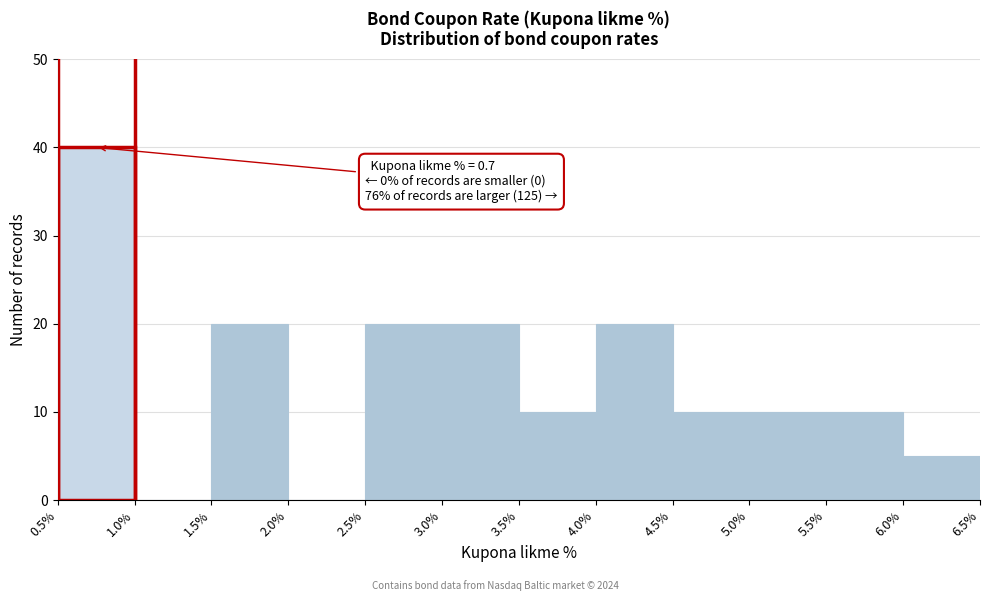

Over which range of the x-axis is the bar tallest?

0.5% to 1.0%